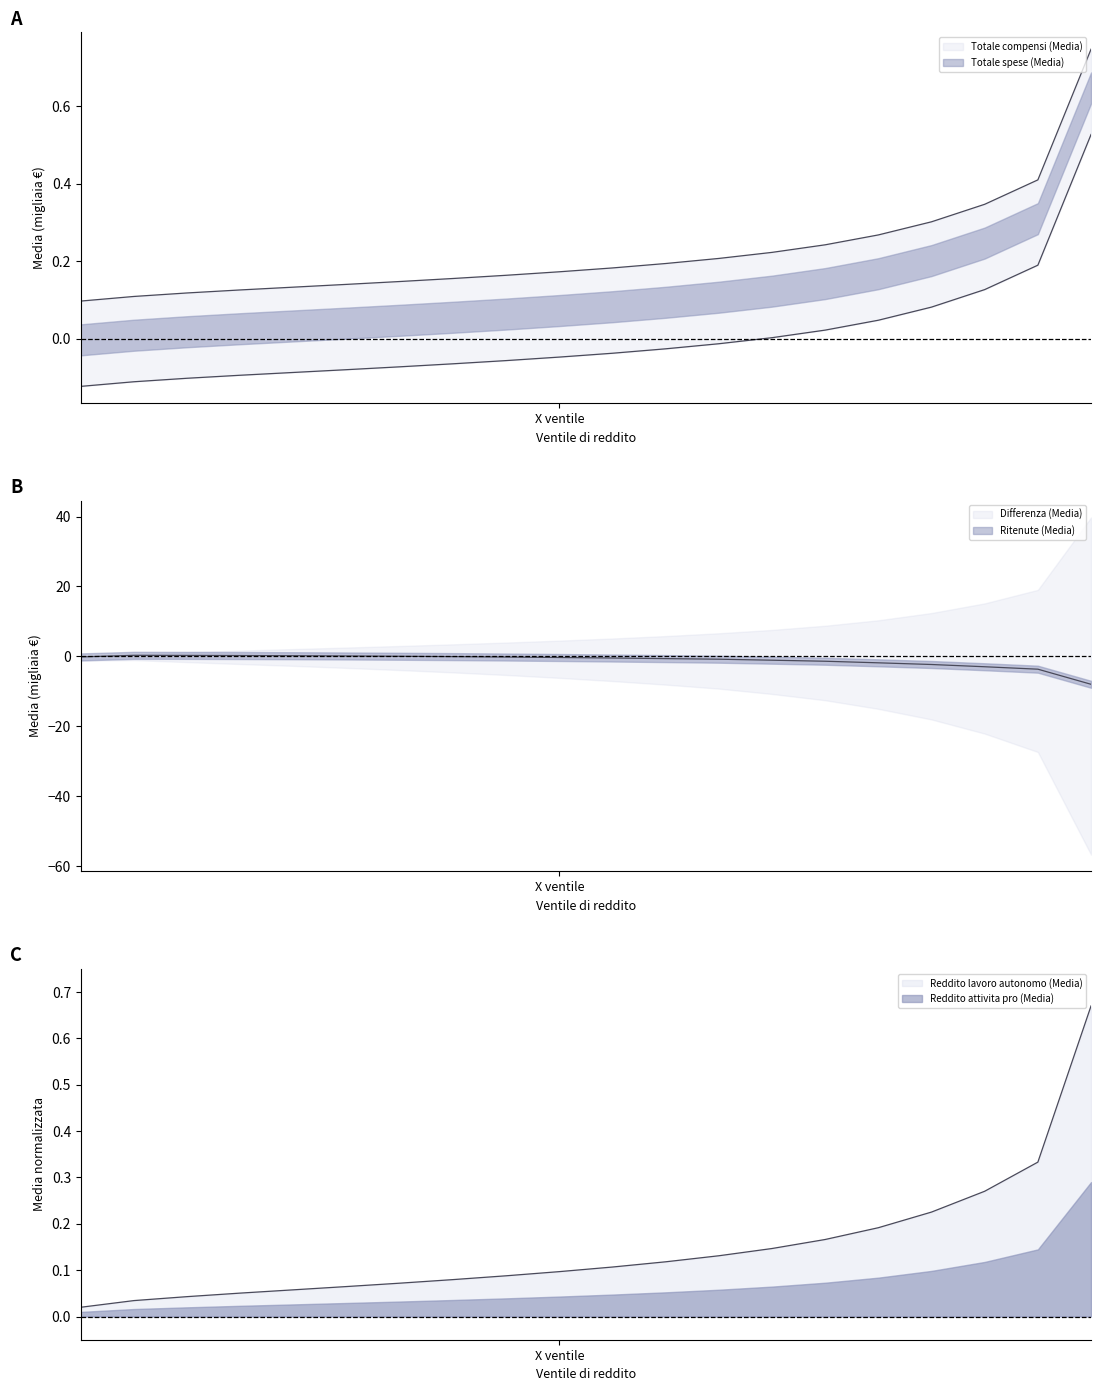

Which series has the largest total across all categories?

Totale compensi (Media)